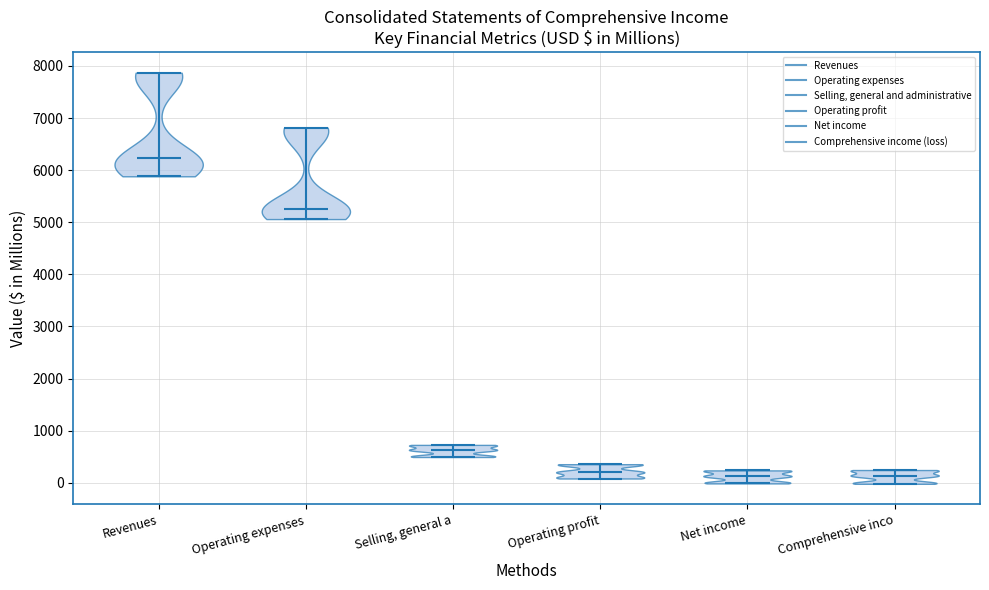

Reading left to right, read every violin against the y-axis: where its median line is, and the lowest and highest points it reaches. The values are not printed on the chart, so give them approximately, as read against the axis.

Revenues: median line 6200, lowest point 5900, highest point 7900
Operating expenses: median line 5300, lowest point 5100, highest point 6800
Selling, general a: median line 600, lowest point 500, highest point 700
Operating profit: median line 200, lowest point 100, highest point 400
Net income: median line 100, lowest point 0, highest point 200
Comprehensive inco: median line 100, lowest point 0, highest point 200